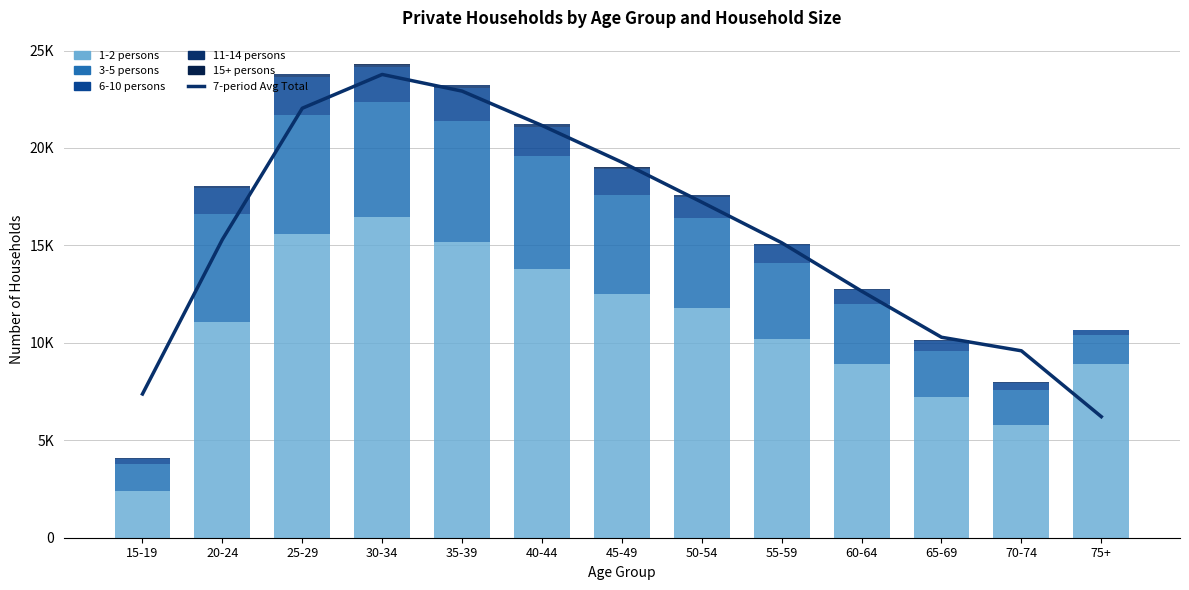

Between 15-19 and 55-59, which series saw the biggest shift?

1-2 persons